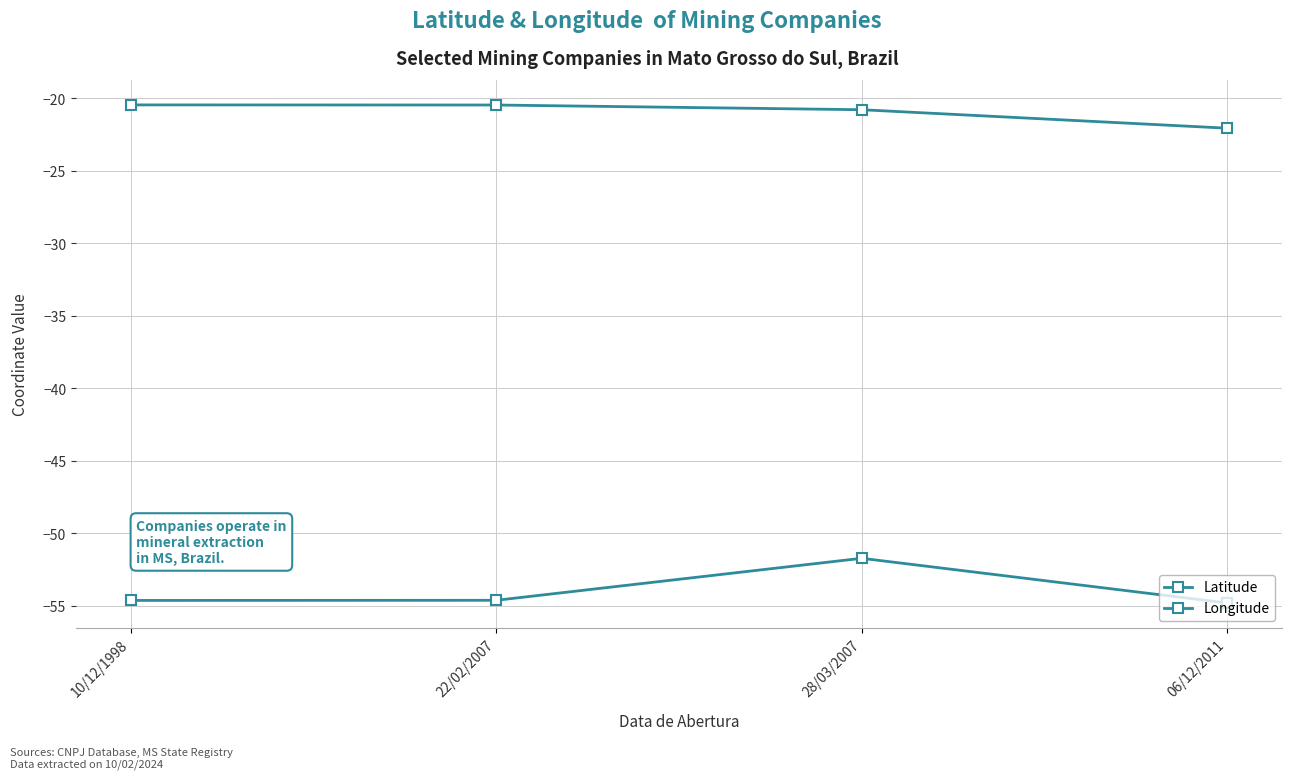

List the series in order of their peak value, highest first.

Latitude, Longitude